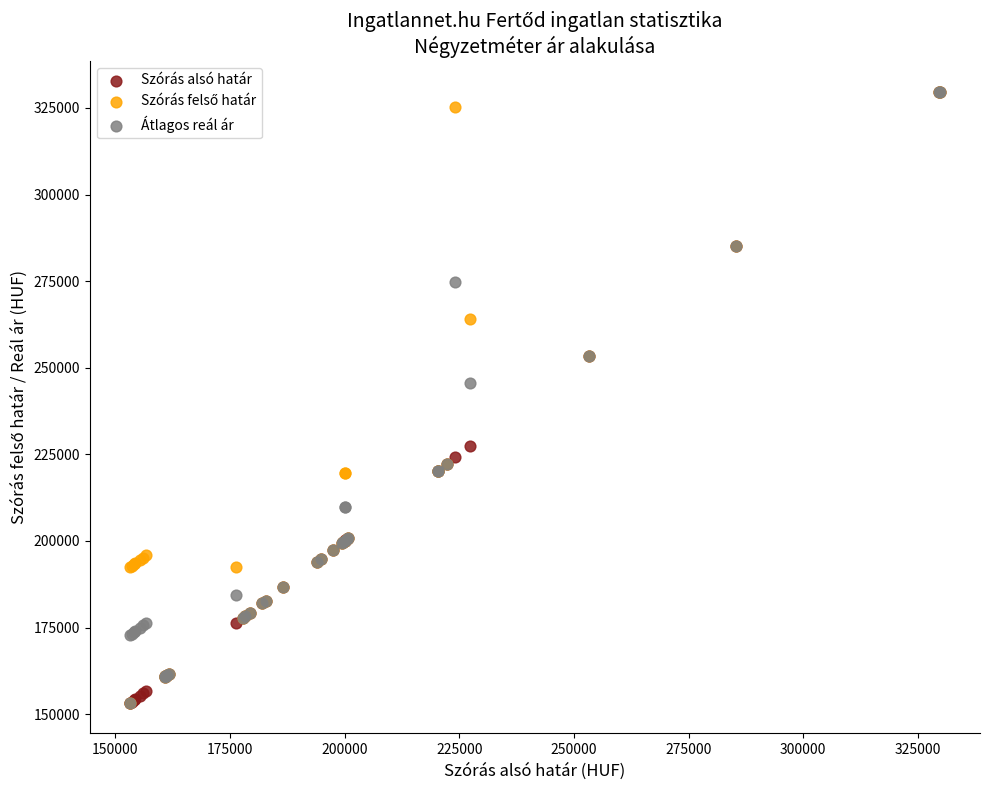

In the Szórás alsó határ series, what Y value is closest to 241480?

253274